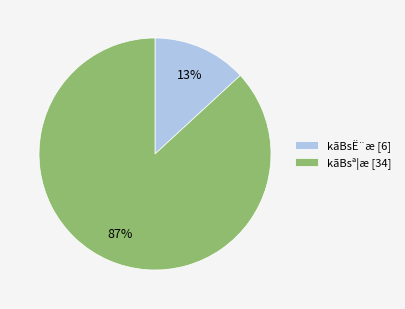

True or false: kãBsª¦æ [34] accounts for 87% of the total.

True